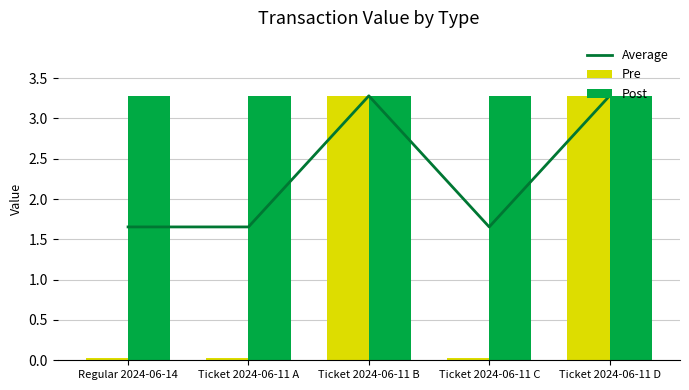

At how many categories does at least one series exceed 1?

5